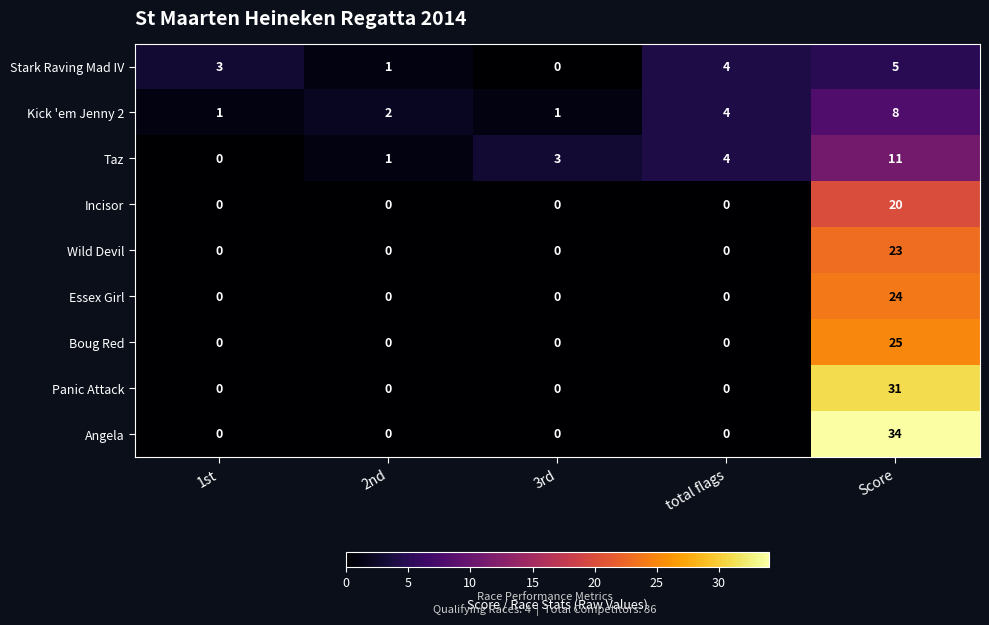

What is the highest value of the Incisor series?

20